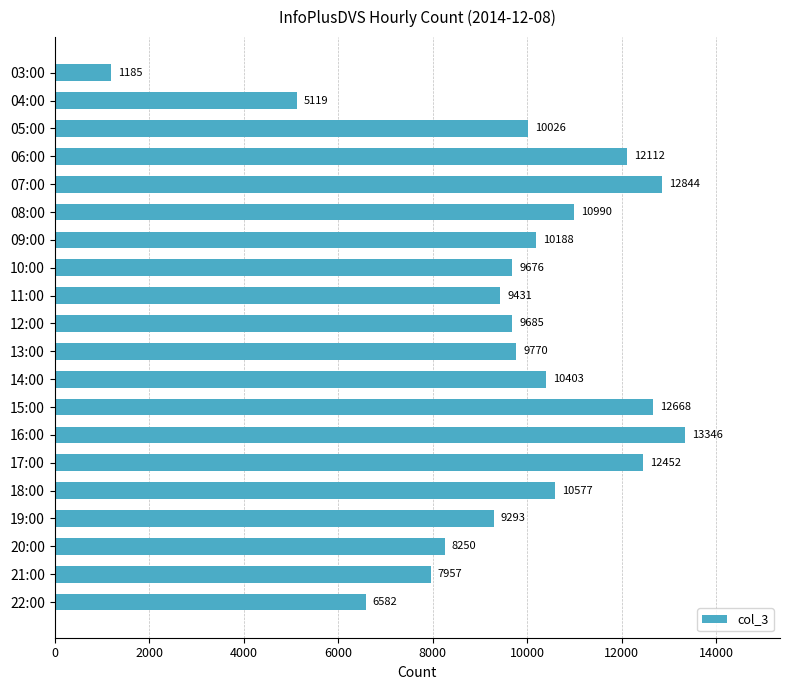

Approximately how many times larger is the value at 15:00 compared to 19:00?

1.4